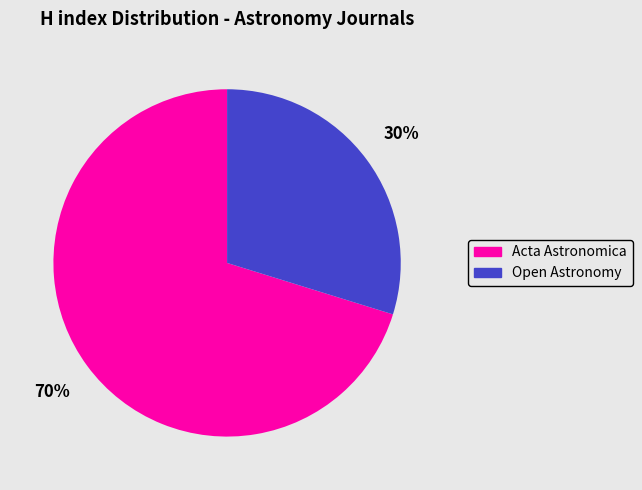

Combined, do Open Astronomy and Acta Astronomica account for over 50%?

Yes